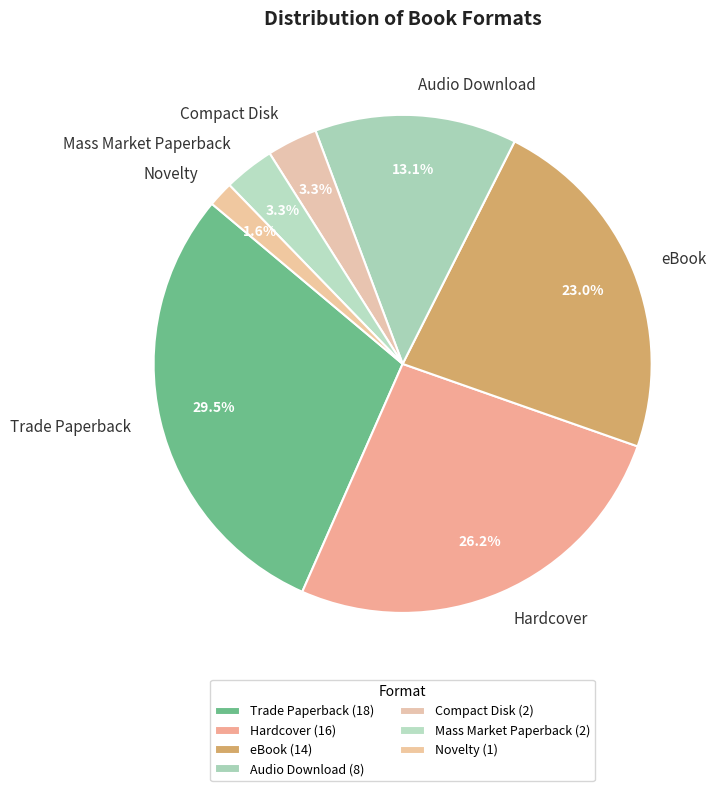

To the nearest percent, what is the difference between the Hardcover and eBook slice percentages?

3%